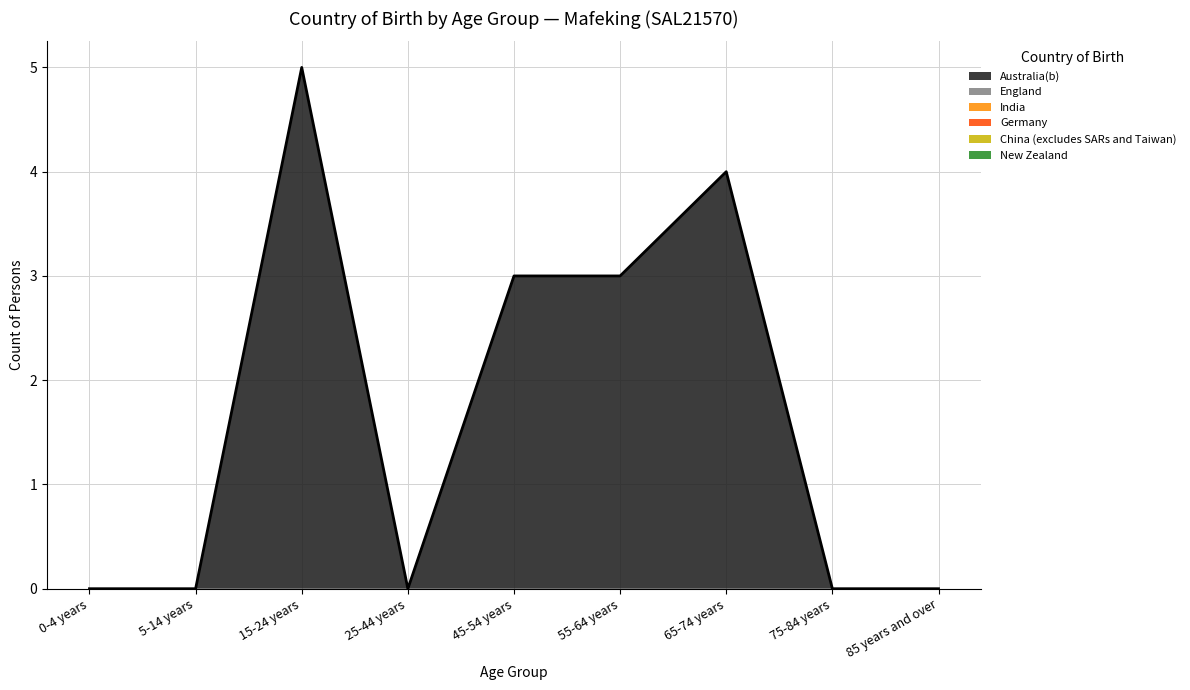

Which series has the largest range (max minus min)?

Australia(b)